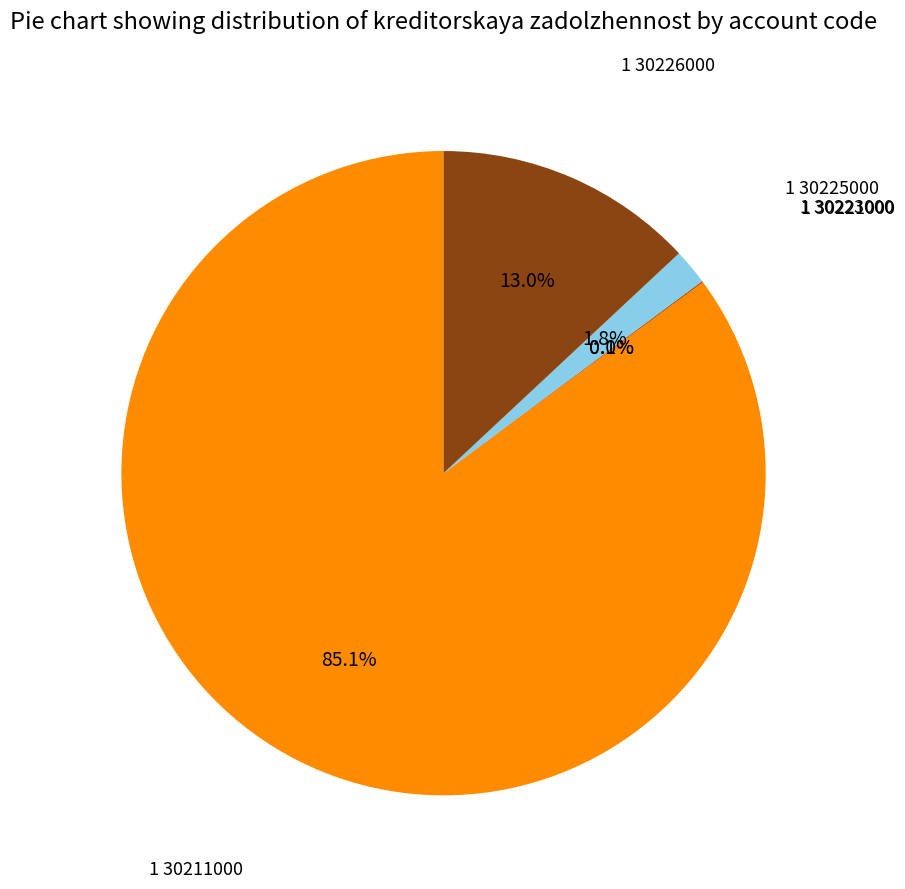

Which has a higher value, 1 30225000 or 1 30226000?

1 30226000